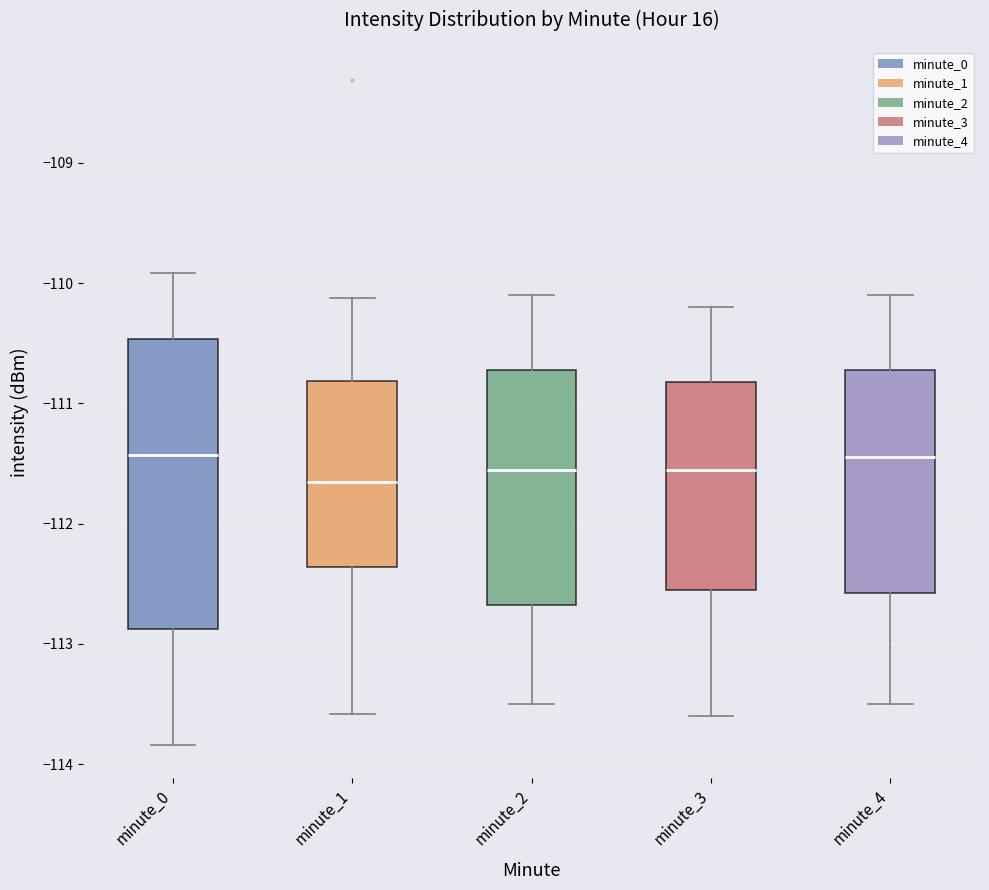

Reading left to right, transcribe this box plot: for each box, give where its median line is, the range the box spans, and where its two whiskers end, as read against the y-axis. The values are not printed on the chart, so give them approximately, as read against the axis.

minute_0: median -111.4, box -112.9 to -110.5, whiskers -113.8 to -109.9
minute_1: median -111.7, box -112.4 to -110.8, whiskers -113.6 to -110.1
minute_2: median -111.5, box -112.7 to -110.7, whiskers -113.5 to -110.1
minute_3: median -111.5, box -112.5 to -110.8, whiskers -113.6 to -110.2
minute_4: median -111.4, box -112.6 to -110.7, whiskers -113.5 to -110.1